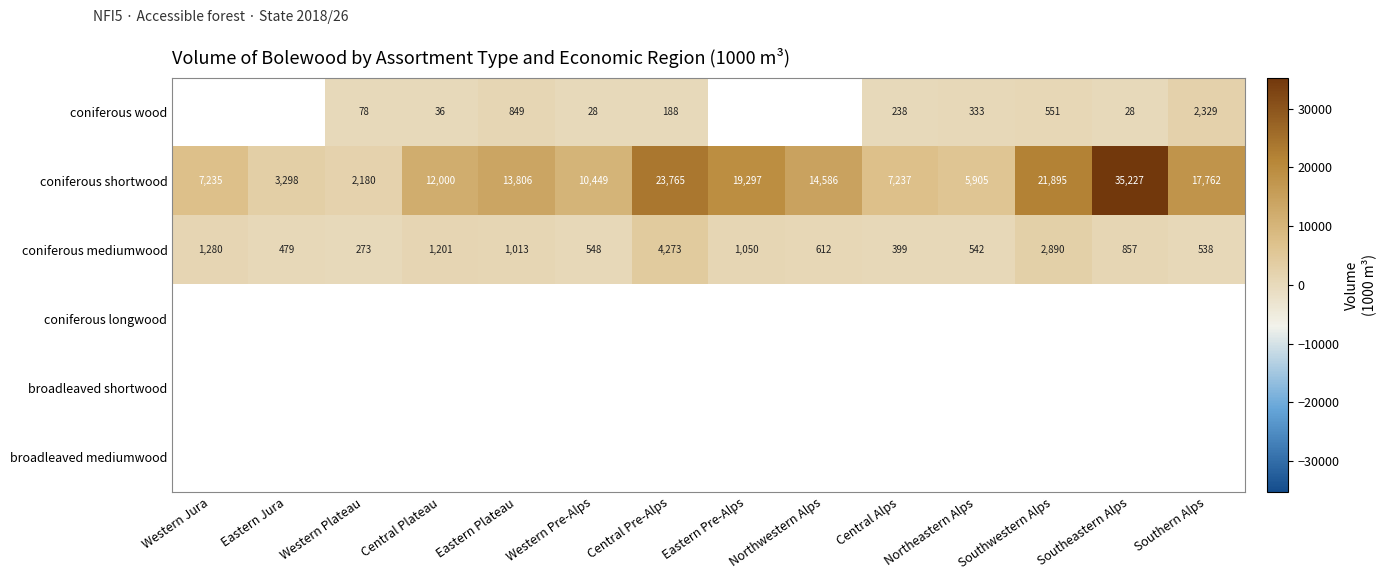

How many data points does each series have?

14